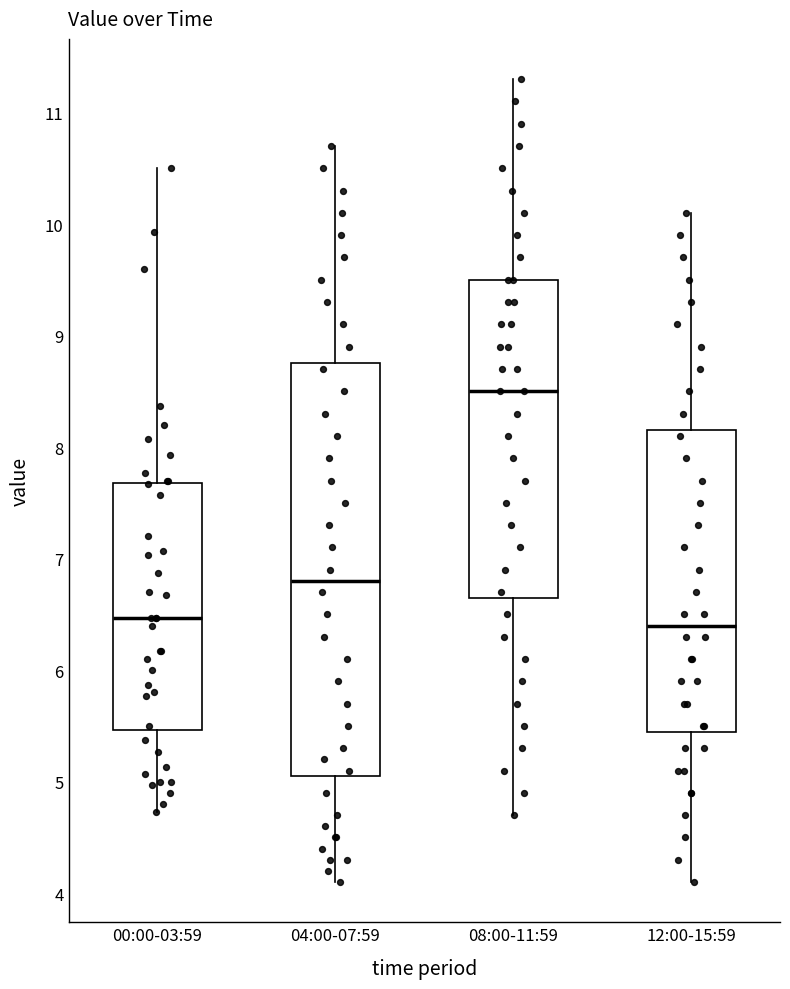

Reading left to right, read every box against the y-axis: the position of its median line, the range the box covers, and the ends of its whiskers. The values are not printed on the chart, so give them approximately, as read against the axis.

00:00-03:59: median 6.5, box 5.5 to 7.7, whiskers 4.7 to 10.5
04:00-07:59: median 6.8, box 5.1 to 8.8, whiskers 4.1 to 10.7
08:00-11:59: median 8.5, box 6.7 to 9.5, whiskers 4.7 to 11.3
12:00-15:59: median 6.4, box 5.5 to 8.2, whiskers 4.1 to 10.1